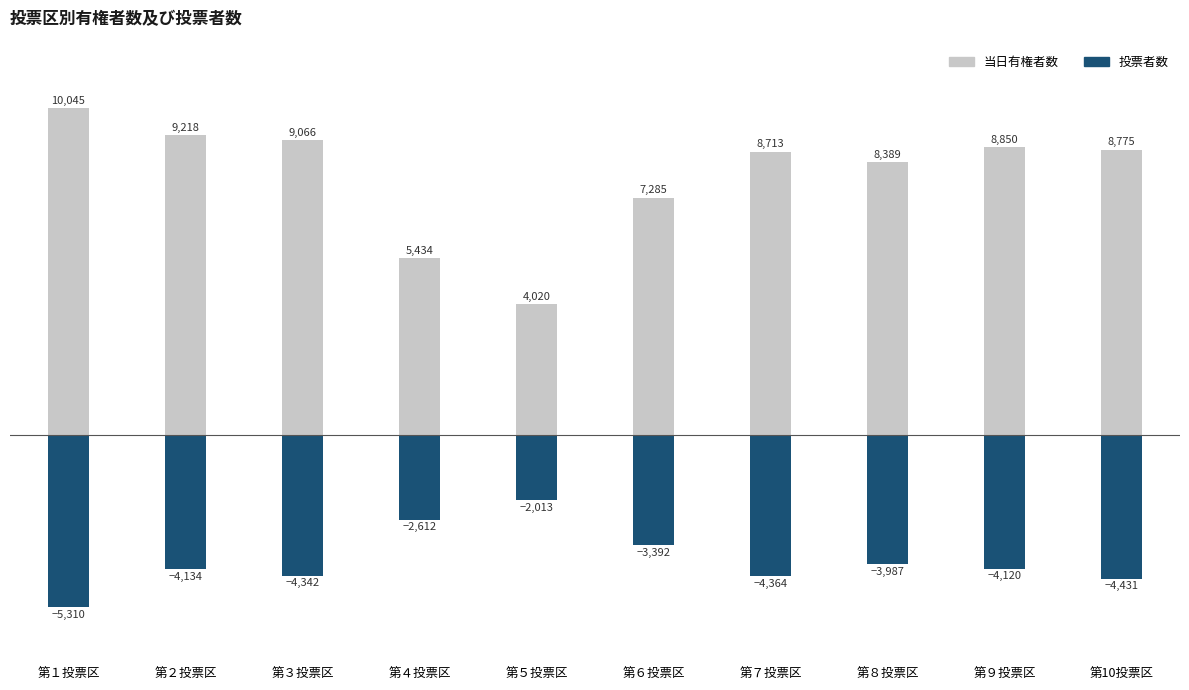

Reading left to right, list all the values displayed in this chart.

当日有権者数: 10045	9218	9066	5434	4020	7285	8713	8389	8850	8775
投票者数: -5310	-4134	-4342	-2612	-2013	-3392	-4364	-3987	-4120	-4431